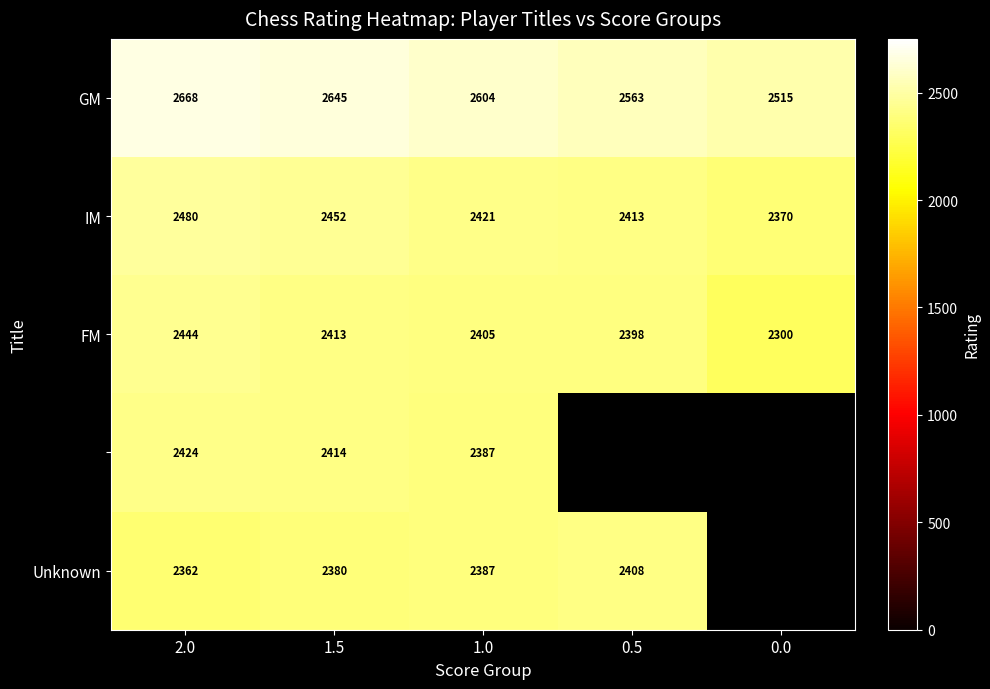

How many distinct data groups are displayed?

5